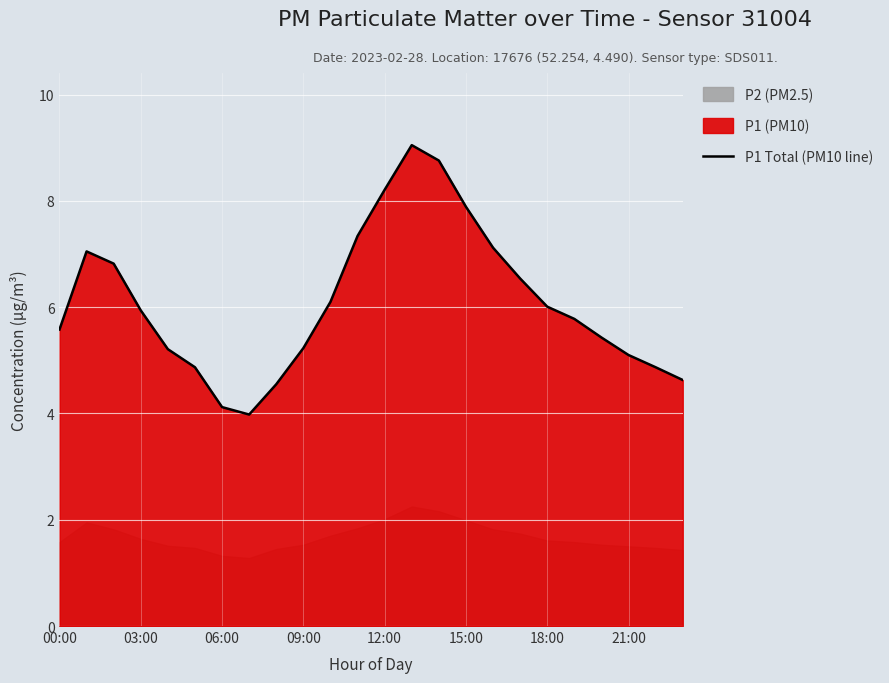

The P1 Total (PM10 line) series shows 3.7 at 03:00. True or false?

False